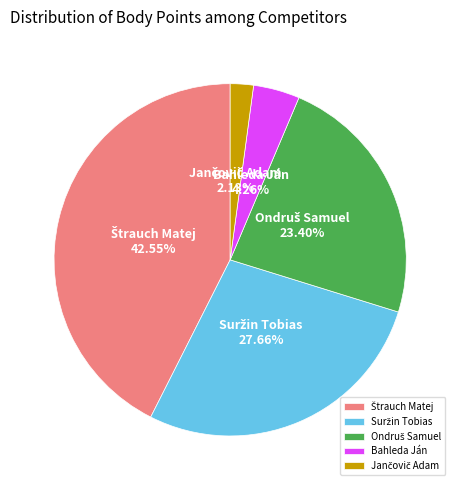

Is there any slice that represents more than half of the pie?

No